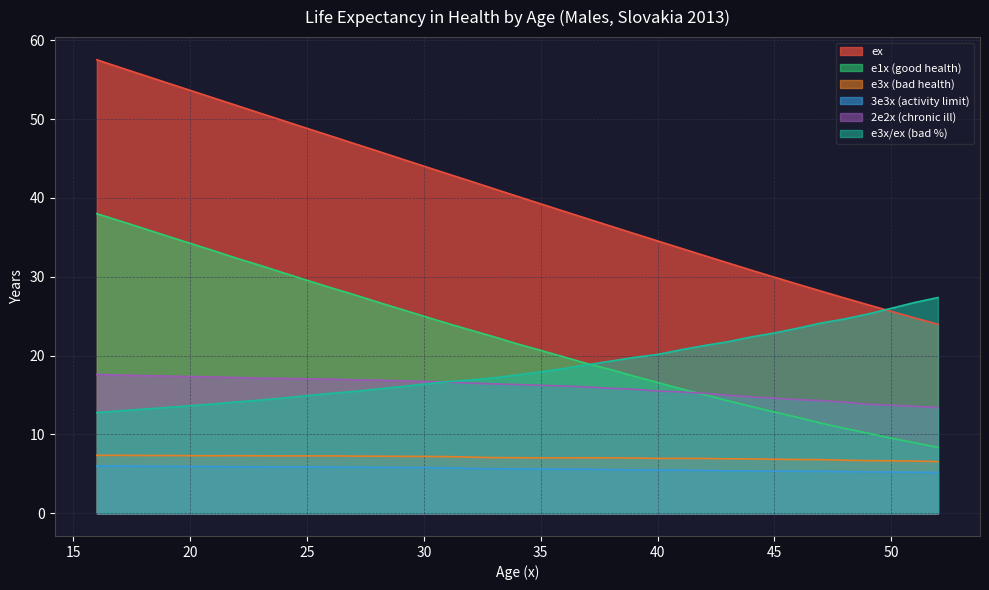

Reading right to left, what are all the values shown in this chart?

ex: 52=24.0	51=24.8	50=25.6	49=26.4	48=27.3	47=28.2	46=29.1	45=29.9	44=30.8	43=31.8	42=32.7	41=33.6	40=34.5	39=35.5	38=36.4	37=37.4	36=38.3	35=39.2	34=40.2	33=41.1	32=42.1	31=43.1	30=44.0	29=45.0	28=46.0	27=46.9	26=47.9	25=48.8	24=49.8	23=50.7	22=51.7	21=52.7	20=53.6	19=54.6	18=55.6	17=56.5	16=57.5
e1x (good health): 52=8.4	51=8.9	50=9.5	49=10.2	48=10.8	47=11.4	46=12.2	45=12.8	44=13.6	43=14.3	42=15.0	41=15.8	40=16.6	39=17.4	38=18.2	37=19.0	36=19.8	35=20.7	34=21.5	33=22.4	32=23.2	31=24.1	30=25.0	29=25.9	28=26.8	27=27.7	26=28.6	25=29.5	24=30.5	23=31.4	22=32.3	21=33.3	20=34.2	19=35.2	18=36.1	17=37.1	16=38.0
e3x (bad health): 52=6.6	51=6.6	50=6.7	49=6.7	48=6.7	47=6.8	46=6.8	45=6.8	44=6.9	43=6.9	42=7.0	41=7.0	40=7.0	39=7.0	38=7.0	37=7.0	36=7.0	35=7.0	34=7.0	33=7.1	32=7.1	31=7.2	30=7.2	29=7.2	28=7.2	27=7.2	26=7.3	25=7.3	24=7.3	23=7.3	22=7.3	21=7.3	20=7.3	19=7.3	18=7.3	17=7.3	16=7.3
3e3x (activity limit): 52=5.2	51=5.2	50=5.2	49=5.2	48=5.3	47=5.3	46=5.3	45=5.3	44=5.4	43=5.4	42=5.4	41=5.5	40=5.5	39=5.5	38=5.5	37=5.6	36=5.6	35=5.6	34=5.6	33=5.7	32=5.7	31=5.8	30=5.8	29=5.8	28=5.8	27=5.8	26=5.9	25=5.9	24=5.9	23=5.9	22=5.9	21=5.9	20=5.9	19=6.0	18=6.0	17=6.0	16=6.0
2e2x (chronic ill): 52=13.4	51=13.6	50=13.7	49=13.8	48=14.1	47=14.3	46=14.4	45=14.6	44=14.8	43=15.0	42=15.2	41=15.4	40=15.5	39=15.7	38=15.8	37=16.0	36=16.1	35=16.2	34=16.3	33=16.4	32=16.5	31=16.6	30=16.7	29=16.8	28=16.9	27=16.9	26=17.0	25=17.1	24=17.1	23=17.1	22=17.2	21=17.3	20=17.3	19=17.4	18=17.5	17=17.5	16=17.6
e3x/ex (bad %): 52=27.4	51=26.7	50=26.0	49=25.3	48=24.6	47=24.1	46=23.5	45=22.9	44=22.4	43=21.8	42=21.3	41=20.7	40=20.1	39=19.8	38=19.3	37=18.8	36=18.4	35=17.9	34=17.6	33=17.2	32=16.9	31=16.7	30=16.4	29=16.1	28=15.8	27=15.4	26=15.2	25=14.9	24=14.6	23=14.4	22=14.1	21=13.9	20=13.6	19=13.4	18=13.2	17=13.0	16=12.8